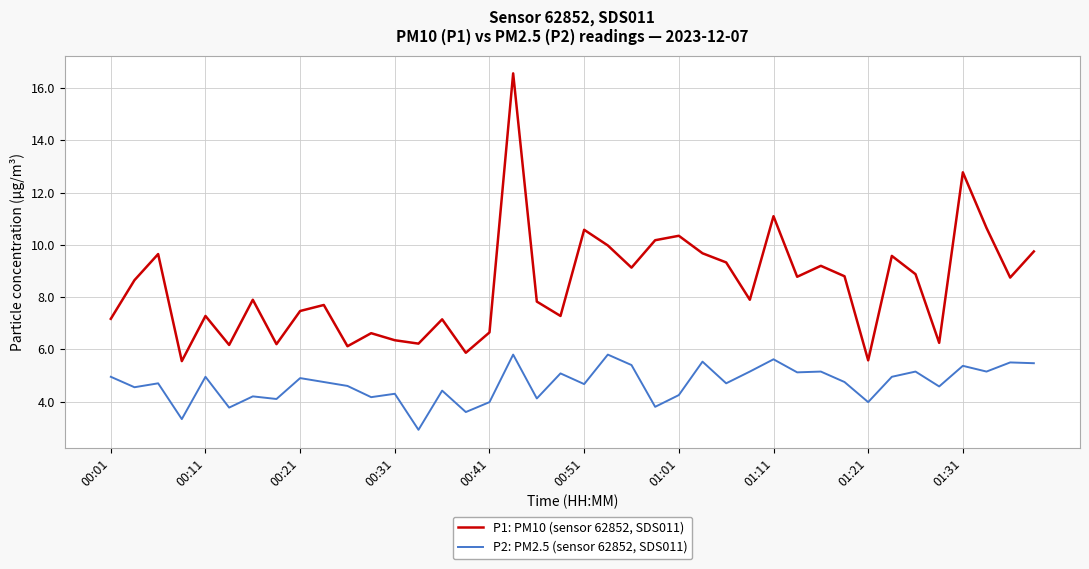

Which series has the largest range (max minus min)?

P1: PM10 (sensor 62852, SDS011)